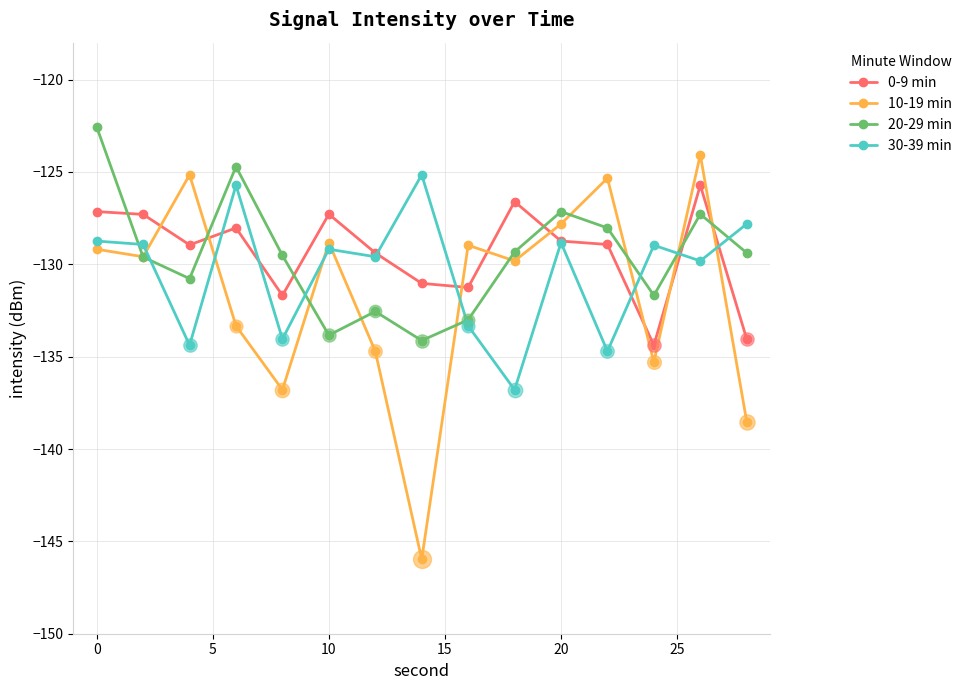

What is the maximum value for 30-39 min?

-125.2